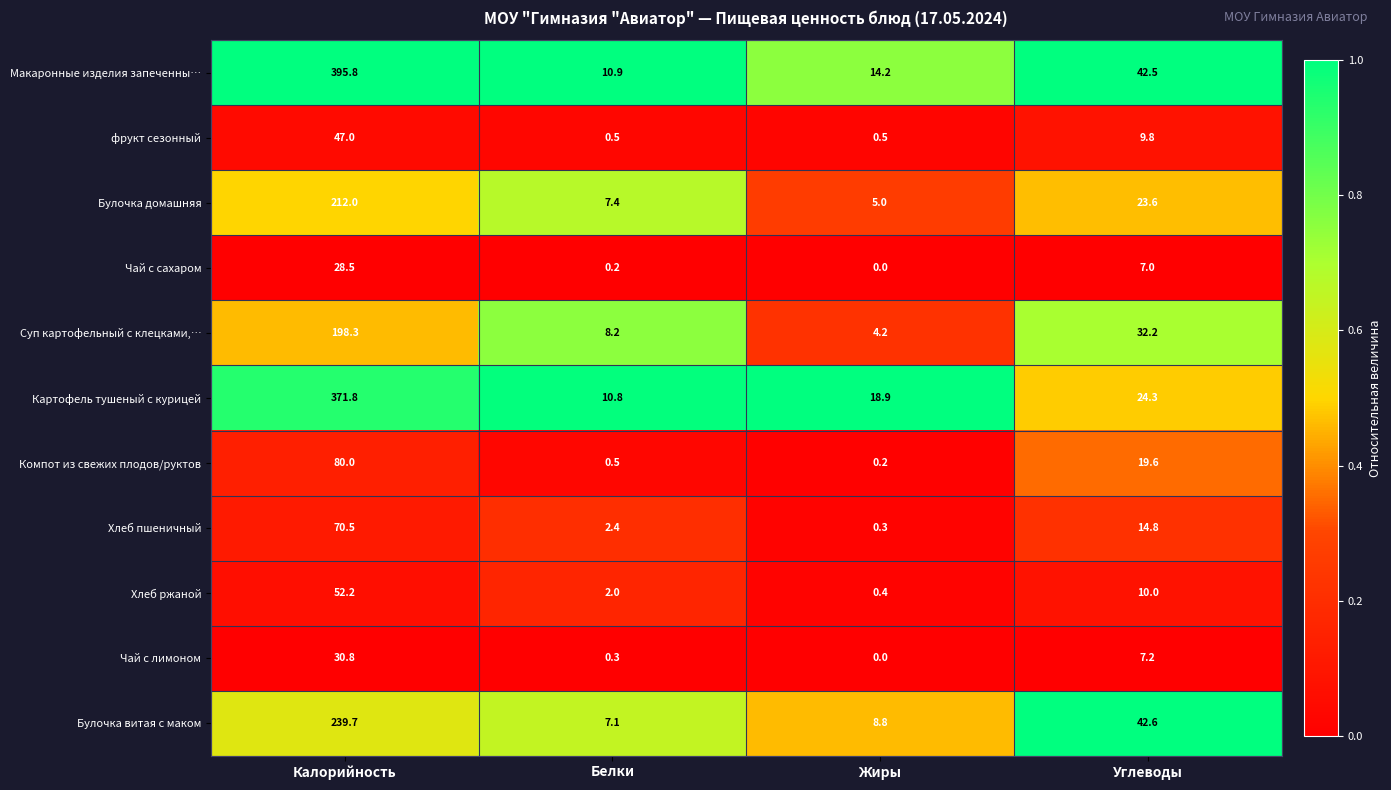

What is the sum of the Булочка витая с маком values at Белки and Жиры?

15.9